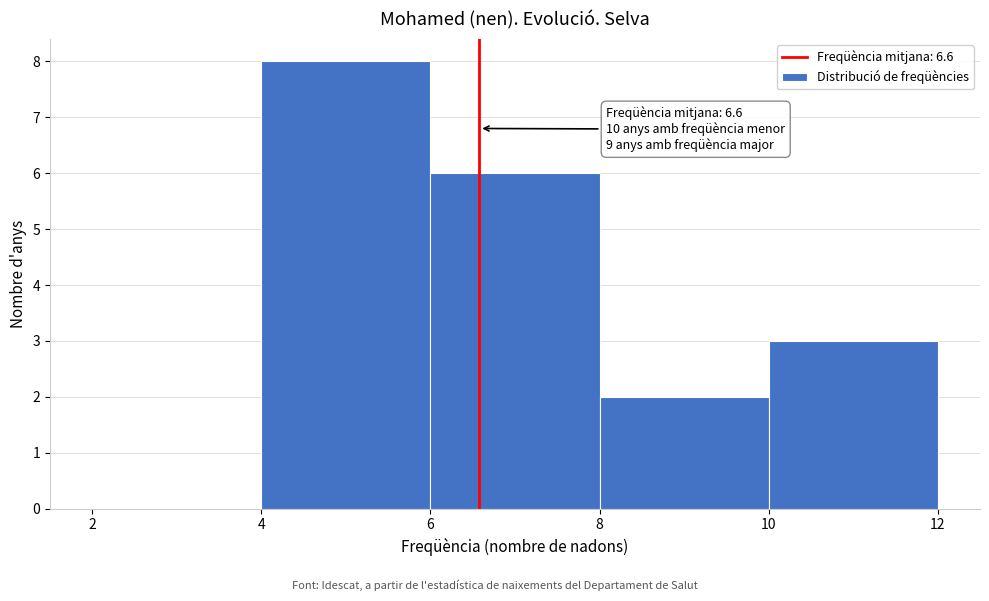

Which range on the x-axis has the tallest bar?

4 to 6